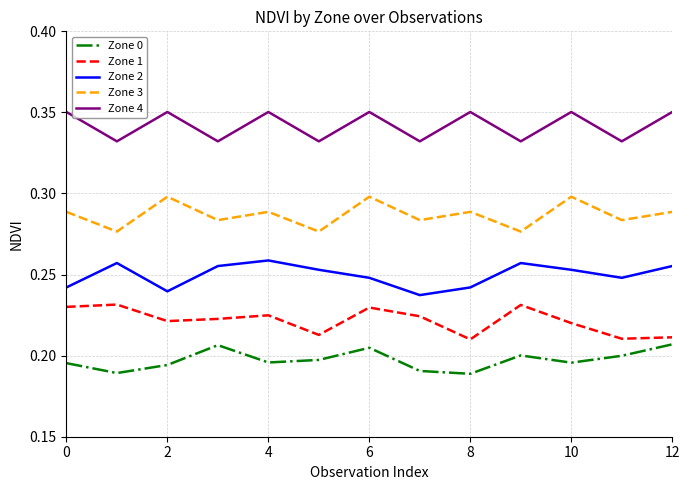

How many distinct data groups are displayed?

5